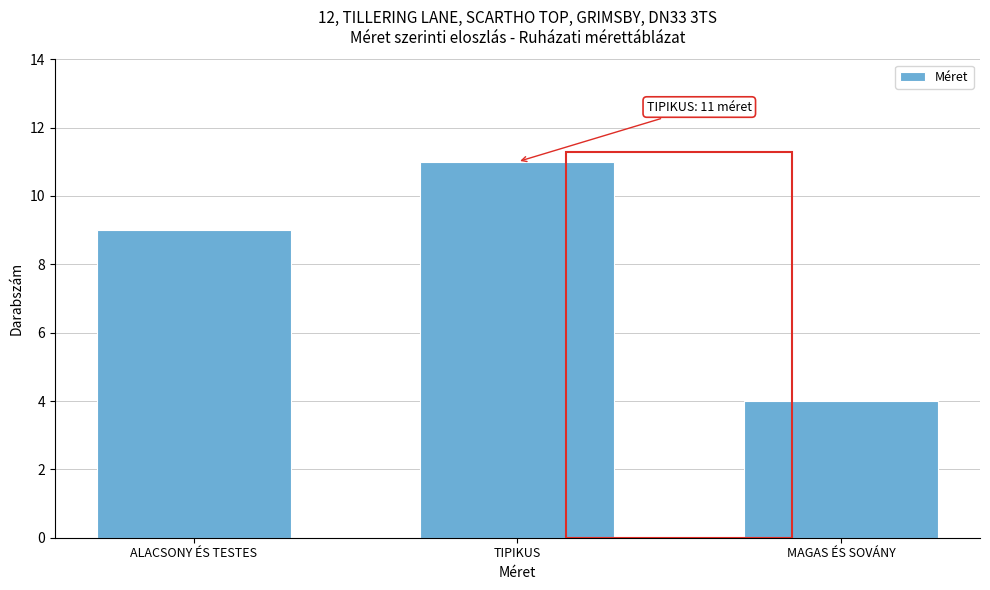

Reading left to right, list all the values displayed in this chart.

ALACSONY ÉS TESTES=9	TIPIKUS=11	MAGAS ÉS SOVÁNY=4